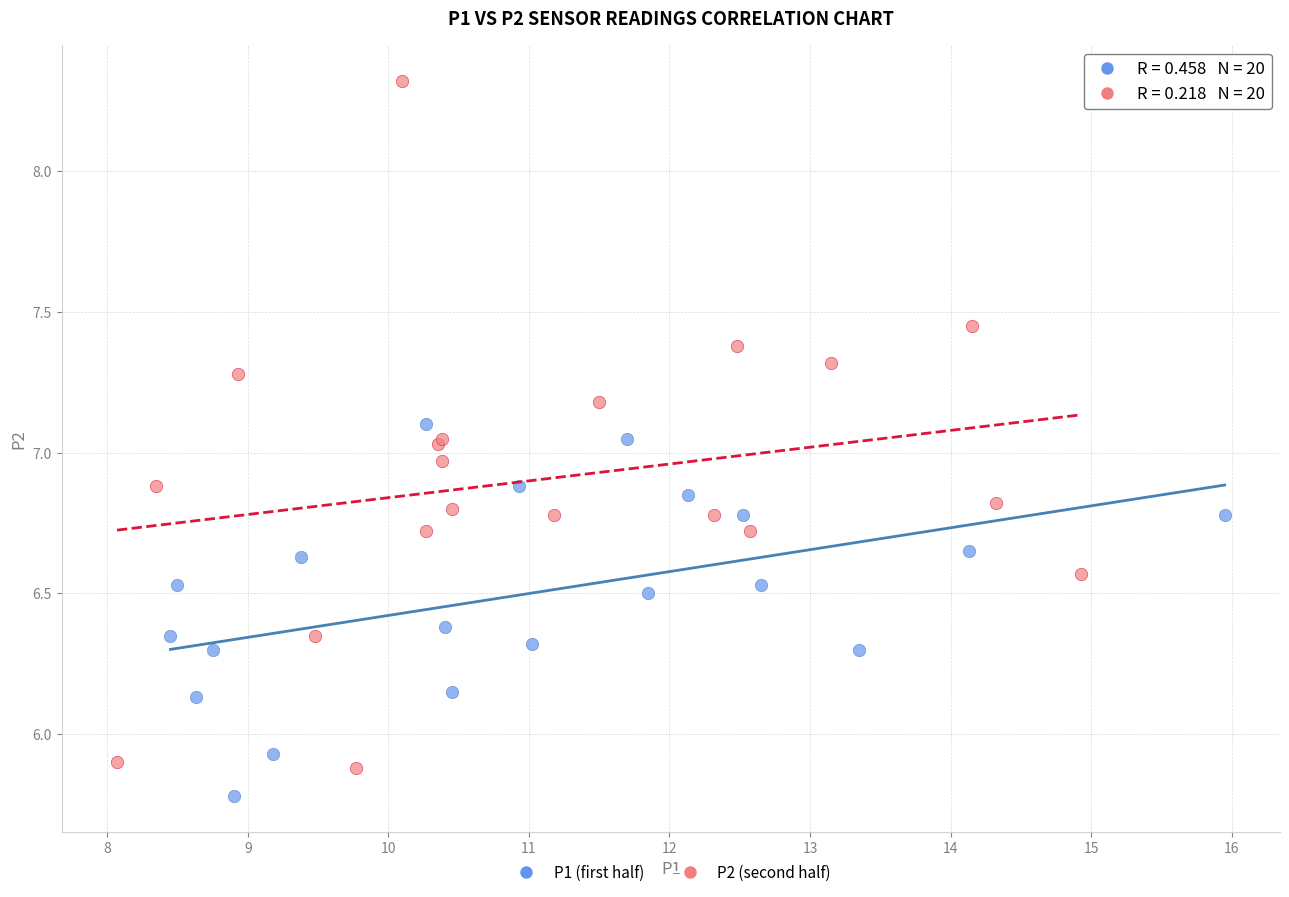

Which series contains the lowest Y value?

P1 (first half)